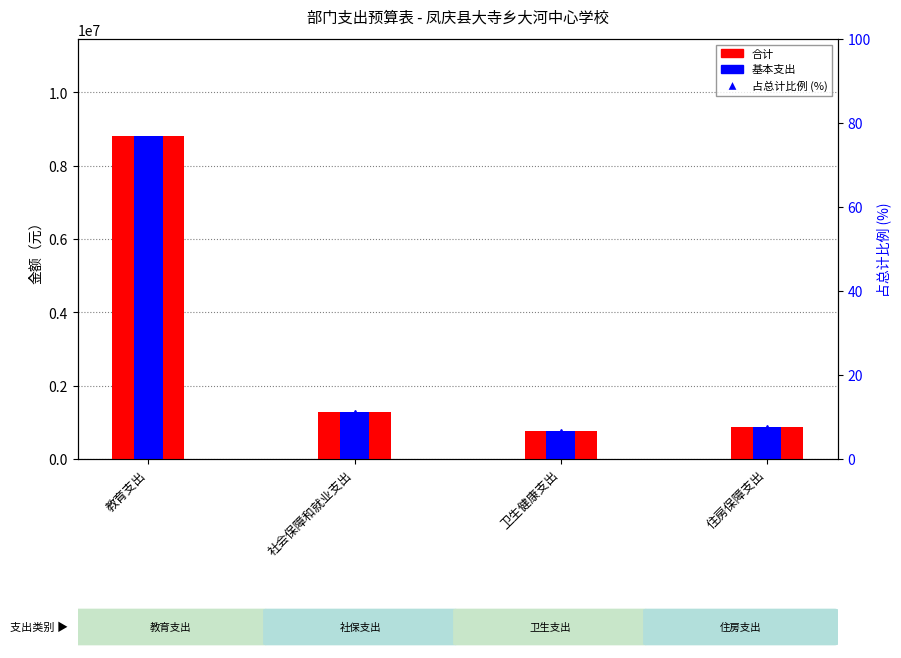

Which has a higher value, 教育支出 or 住房保障支出?

教育支出